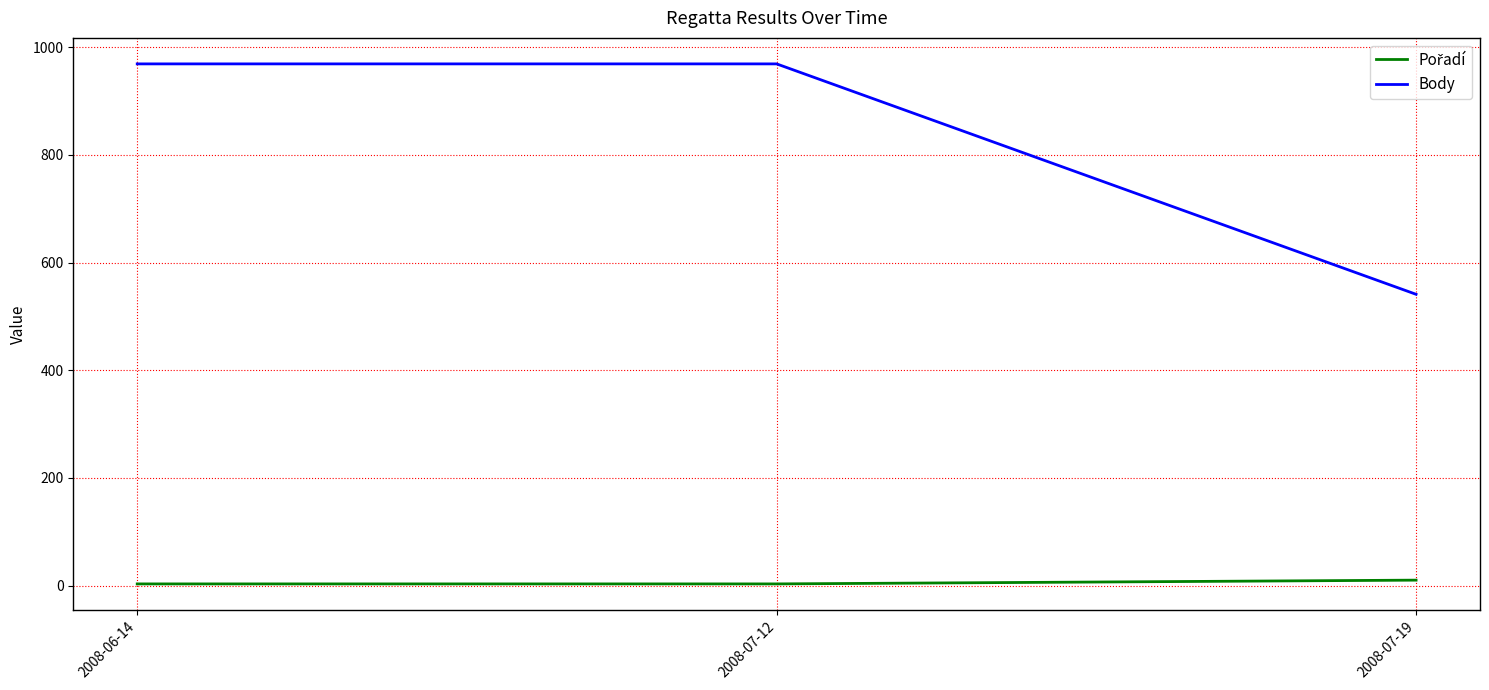

Which category has the lowest value in the Body series?

2008-07-19